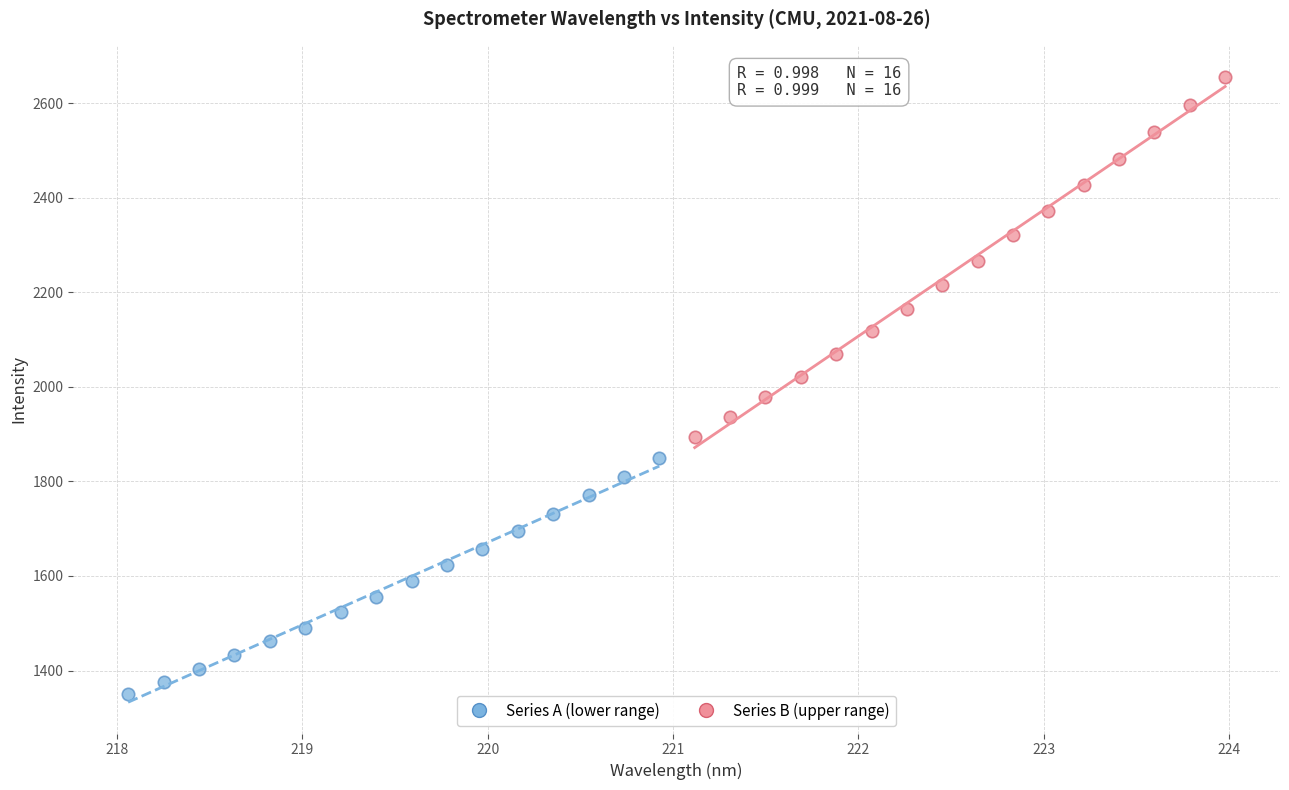

Which series reaches the minimum Y coordinate?

Series A (lower range)